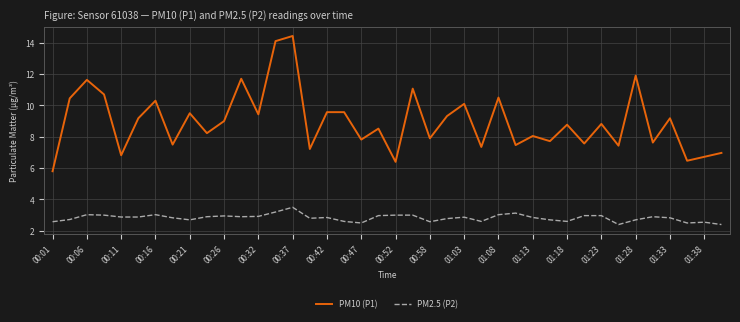

List the series in order of their peak value, highest first.

PM10 (P1), PM2.5 (P2)